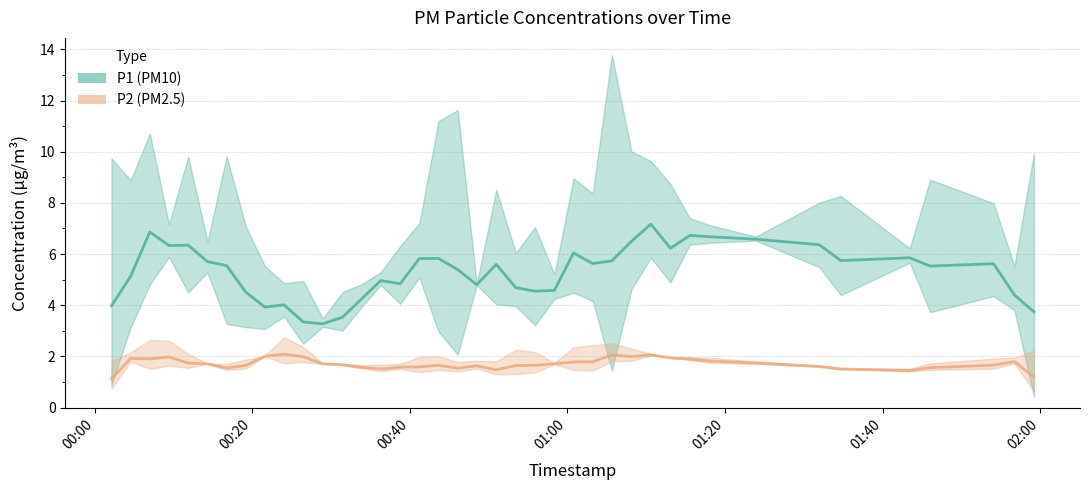

Which series has the largest total across all categories?

P1